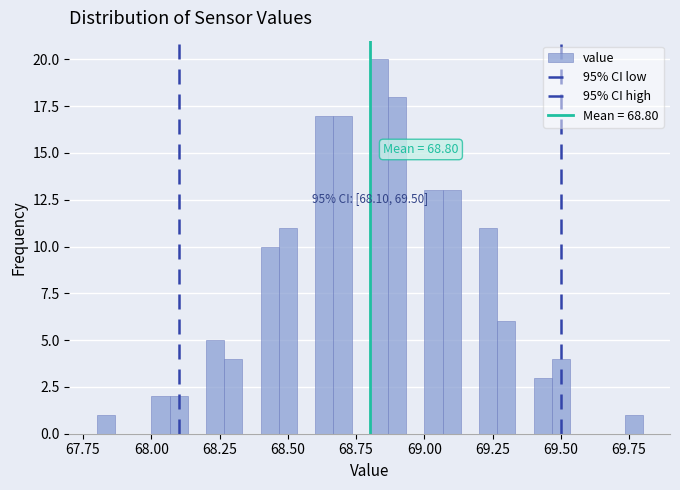

Around what value on the x-axis is the tallest bar? Give the approximate position of its centre, as read against the axis.

68.85